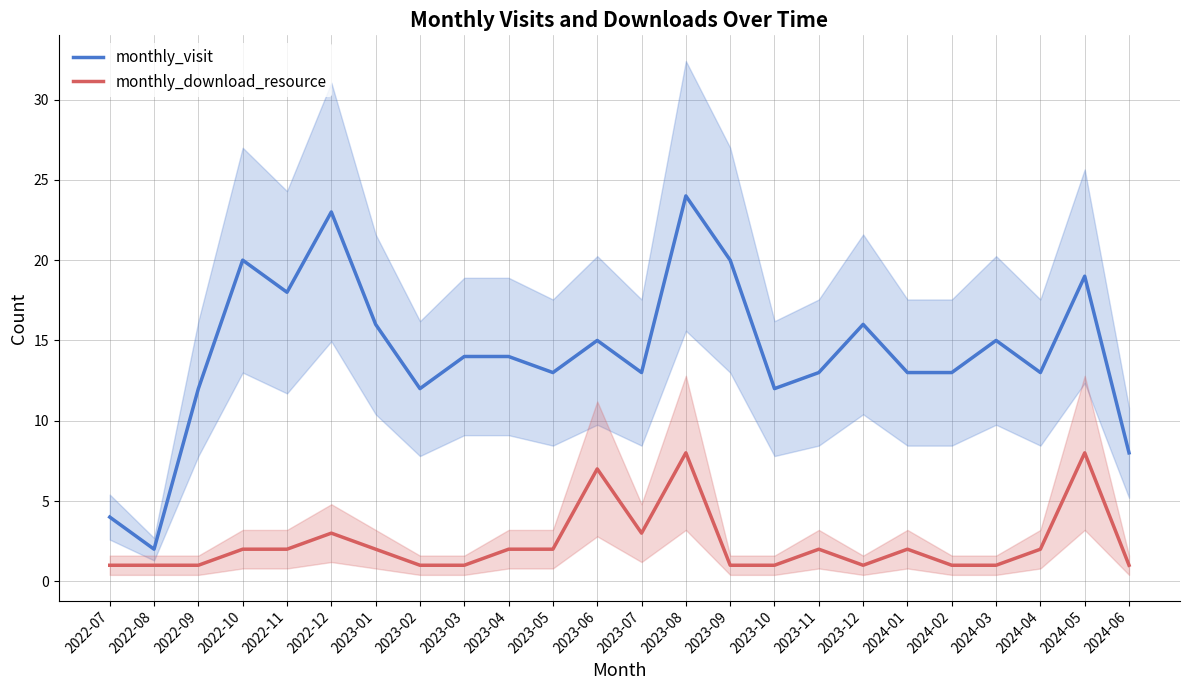

Which has a higher value, 2024-06 or 2023-05?

2023-05